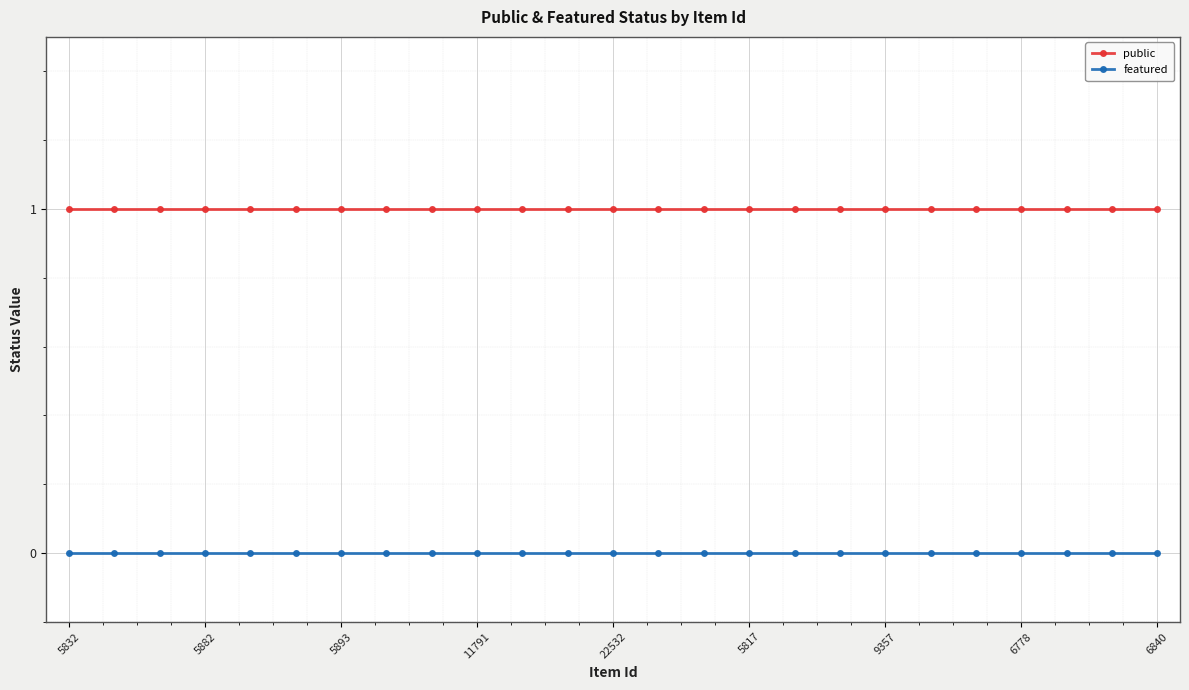

What is the value of the public point at the 10th from the left?

1